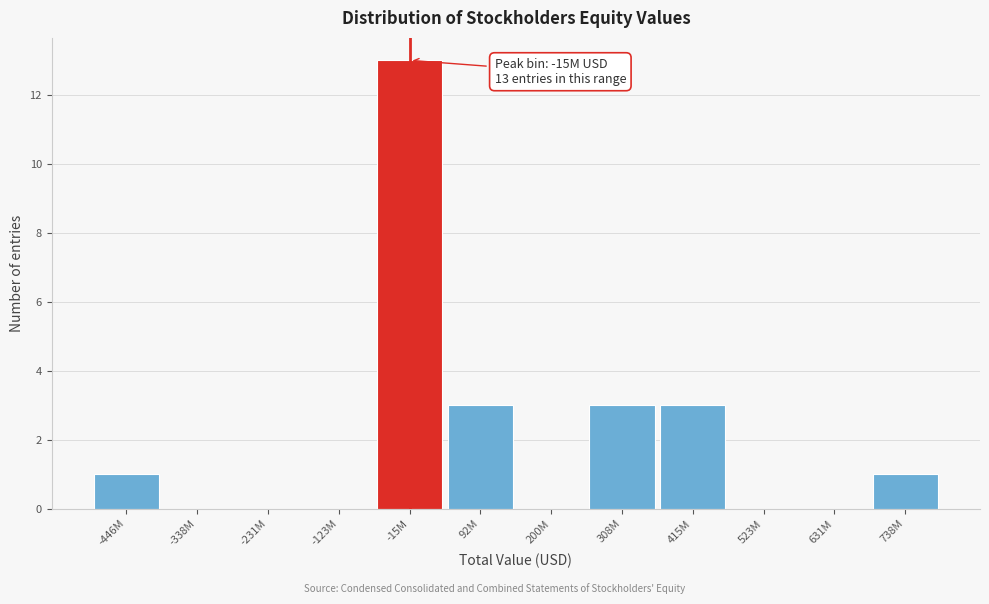

Reading left to right, list all the values displayed in this chart.

-446M=1	-338M=0	-231M=0	-123M=0	-15M=13	92M=3	200M=0	308M=3	415M=3	523M=0	631M=0	738M=1